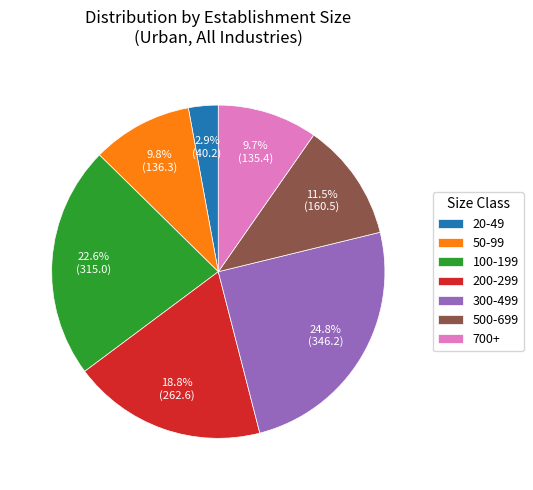

How many segments does this pie chart have?

7